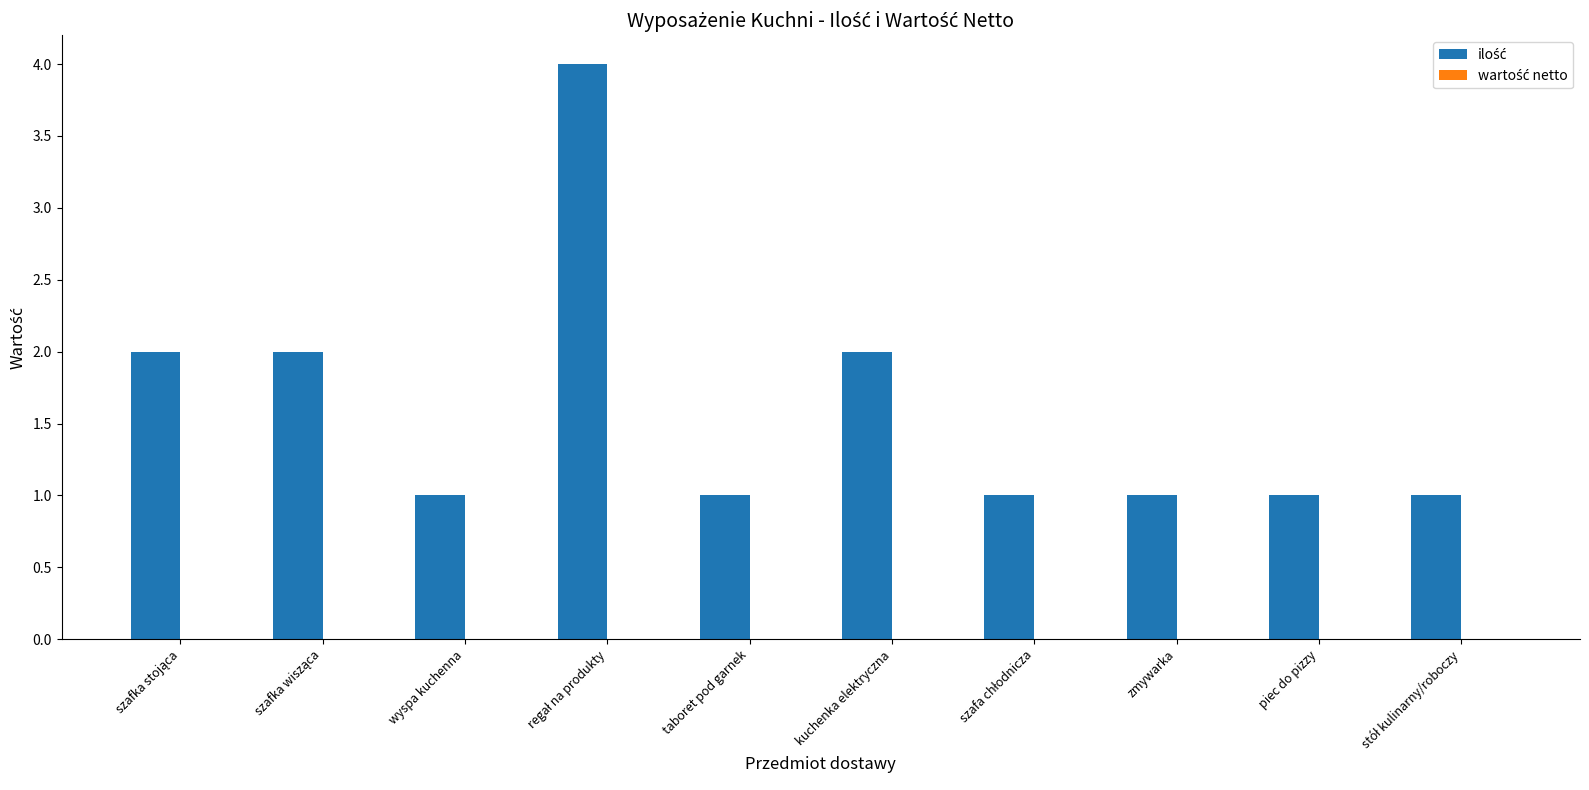

What is the value of the 10th bar from the left?

1